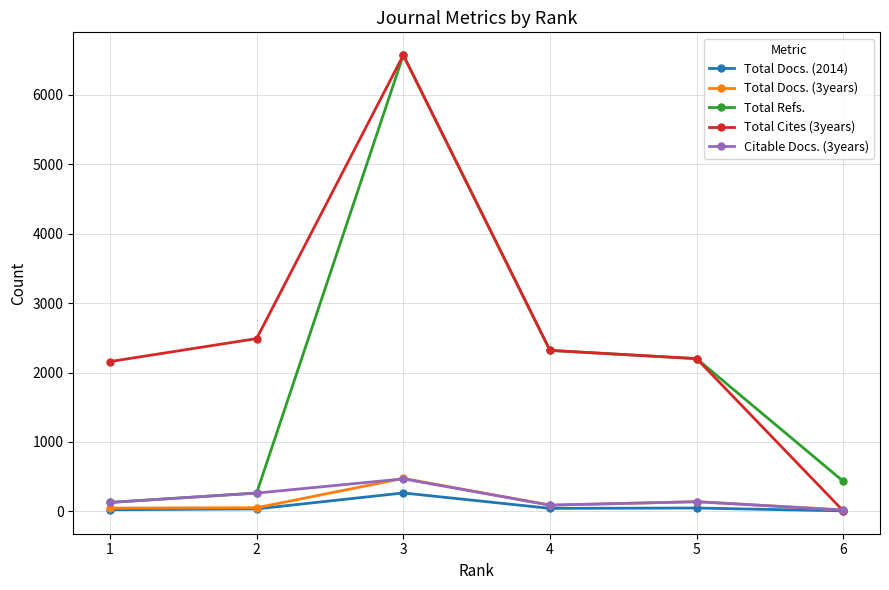

What is the difference between the second highest and second lowest values in the Total Docs. (2014) series?

25